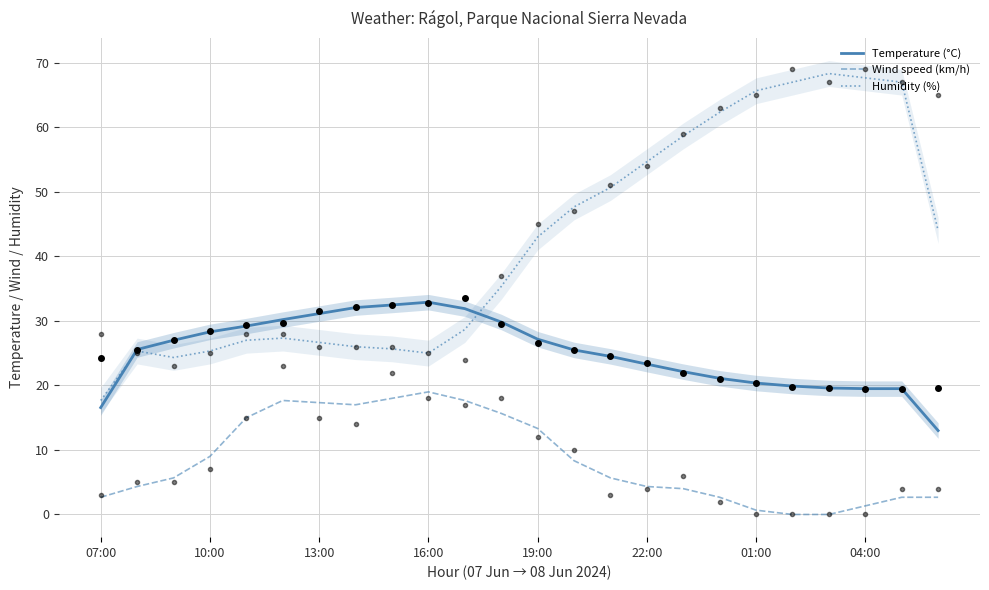

How many interior local peaks does the Temperature (°C) series have?

1